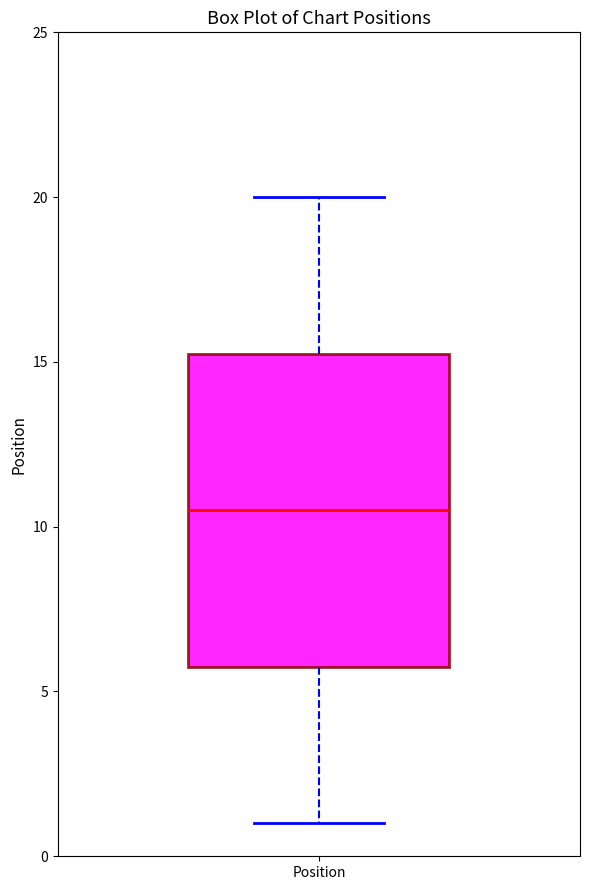

Where does the upper whisker of the box for Position end on the y-axis? The values are not printed on the chart, so give them approximately, as read against the axis.

20.0